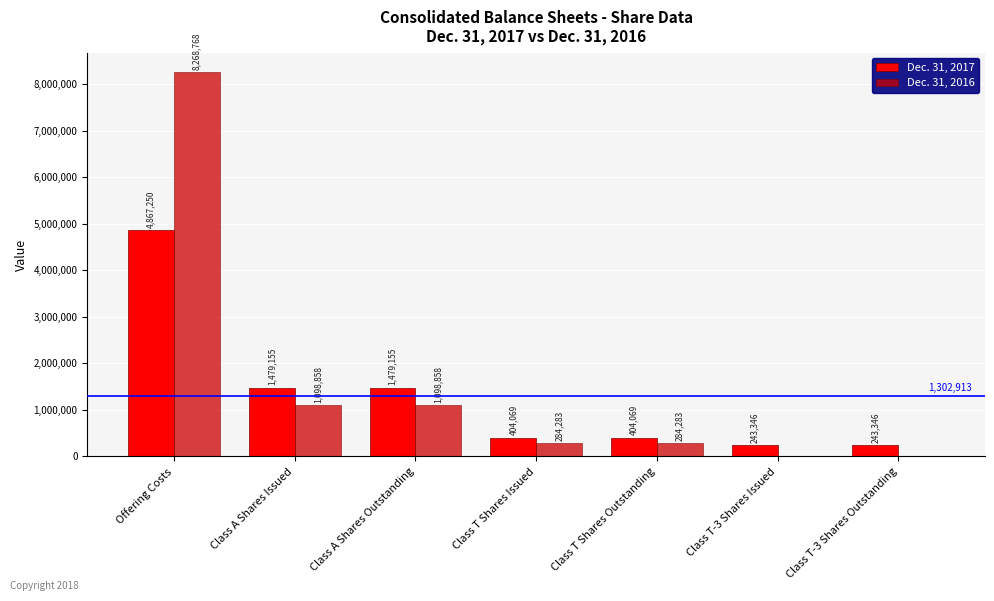

Which series has the largest range (max minus min)?

Dec. 31, 2016